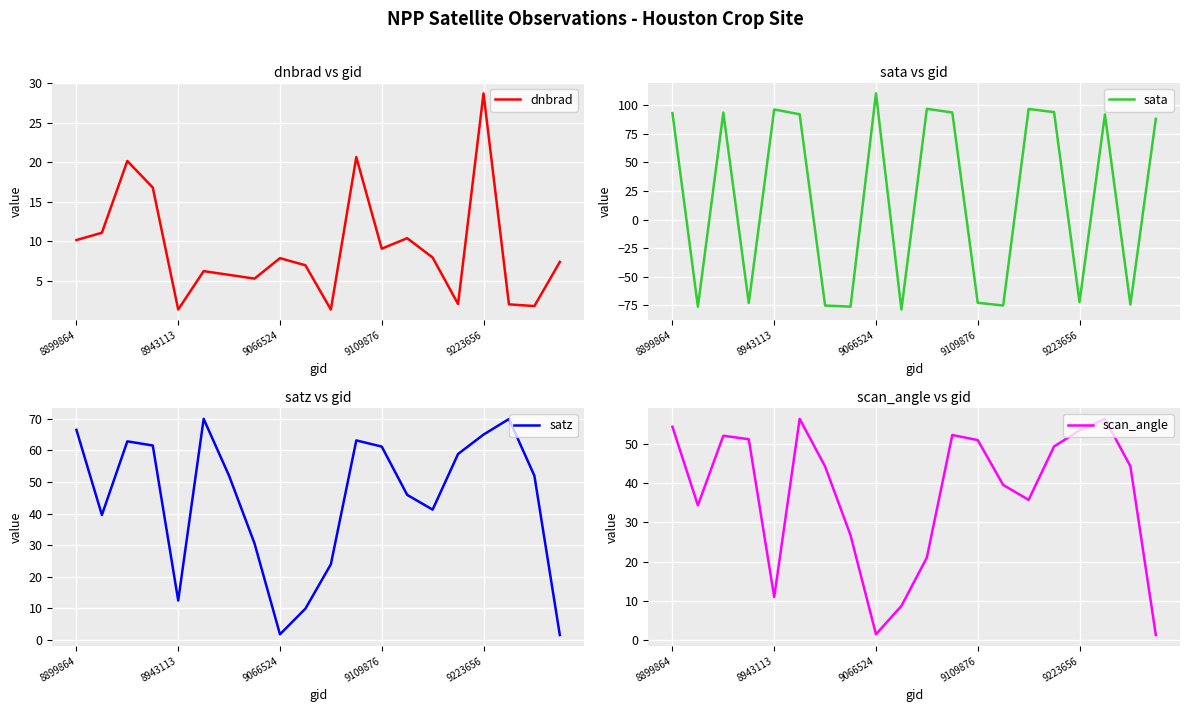

What is the sum of all satz values?

889.6